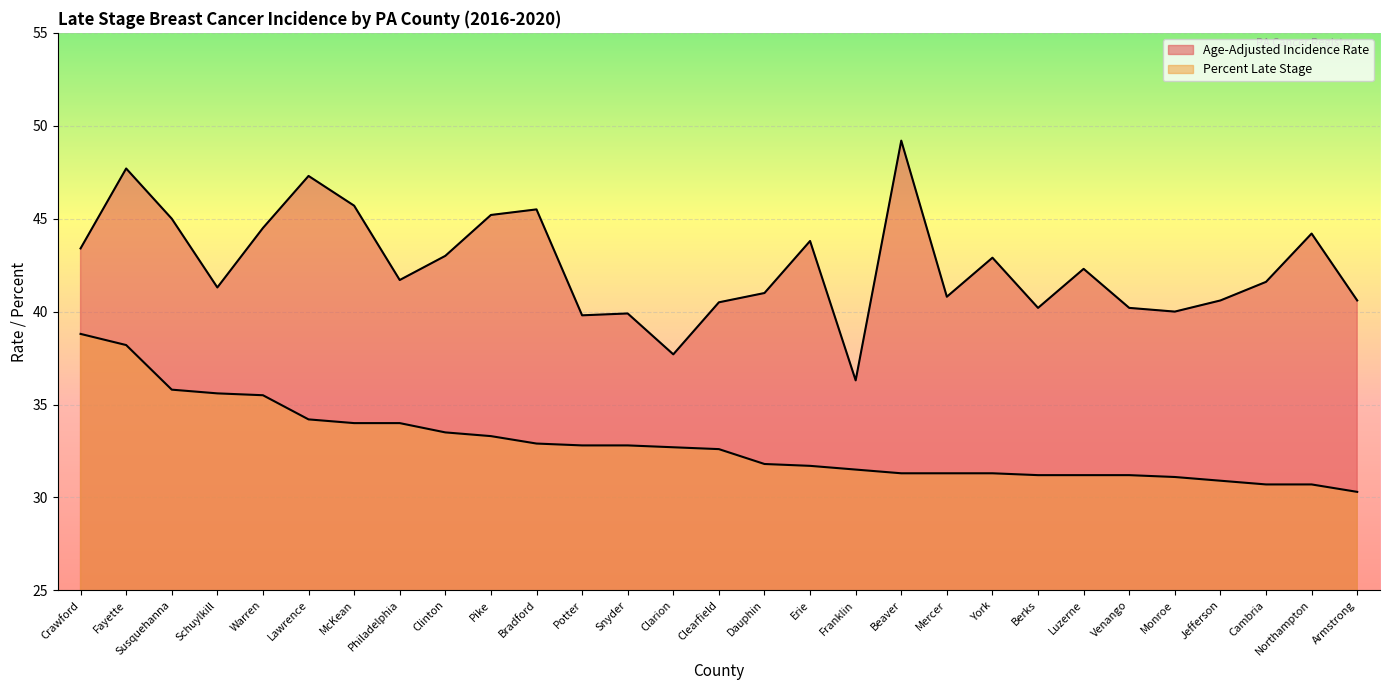

At which category does Age-Adjusted Incidence Rate reach its first local peak?

Fayette